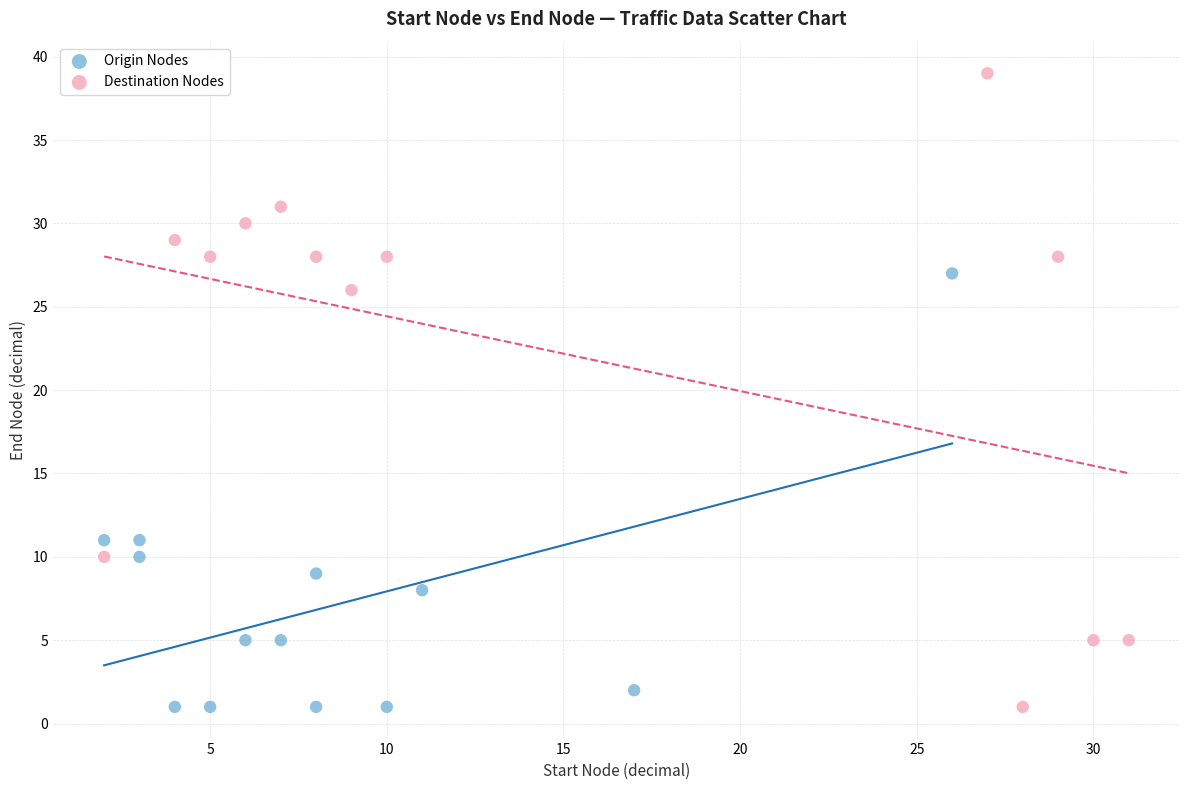

Which series has the largest Y range (max minus min)?

Destination Nodes